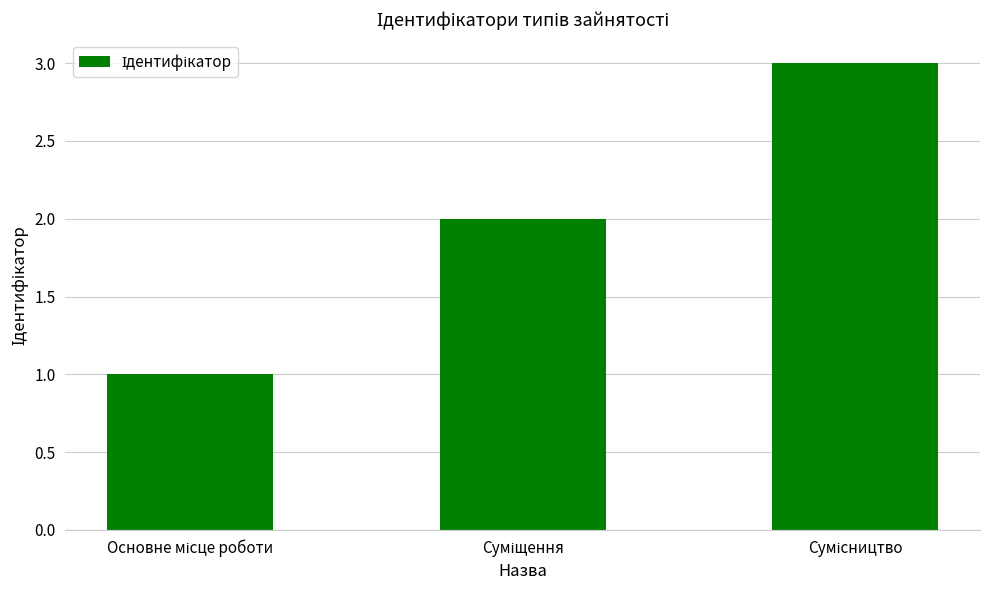

What is the average value?

2